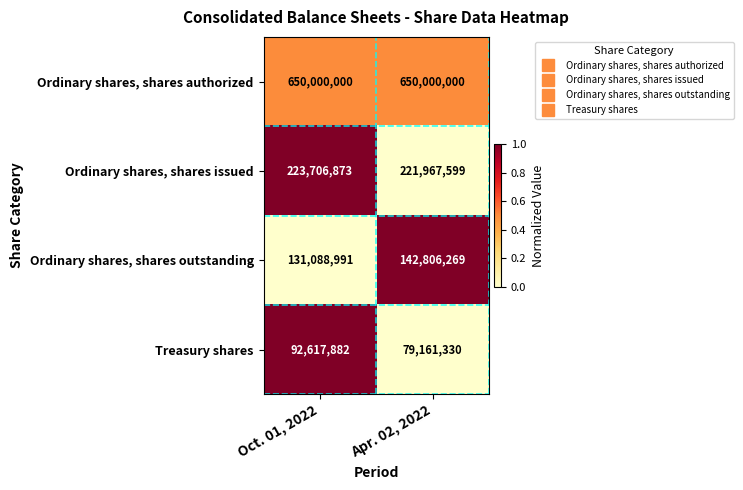

Reading left to right, what are all the values shown in this chart?

Ordinary shares, shares authorized: Oct. 01, 2022=650000000	Apr. 02, 2022=650000000
Ordinary shares, shares issued: Oct. 01, 2022=223706873	Apr. 02, 2022=221967599
Ordinary shares, shares outstanding: Oct. 01, 2022=131088991	Apr. 02, 2022=142806269
Treasury shares: Oct. 01, 2022=92617882	Apr. 02, 2022=79161330